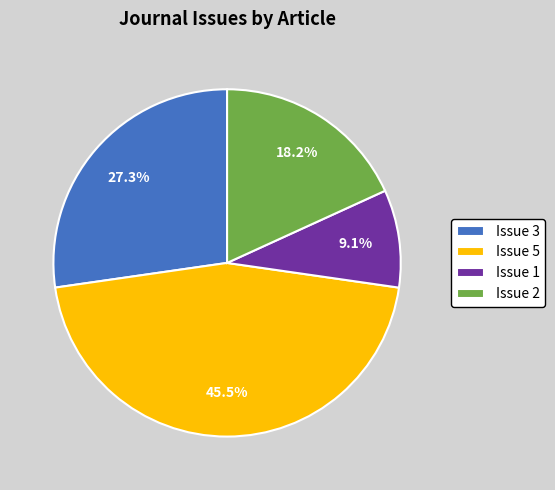

Do Issue 1 and Issue 5 together represent more than half of the pie?

Yes